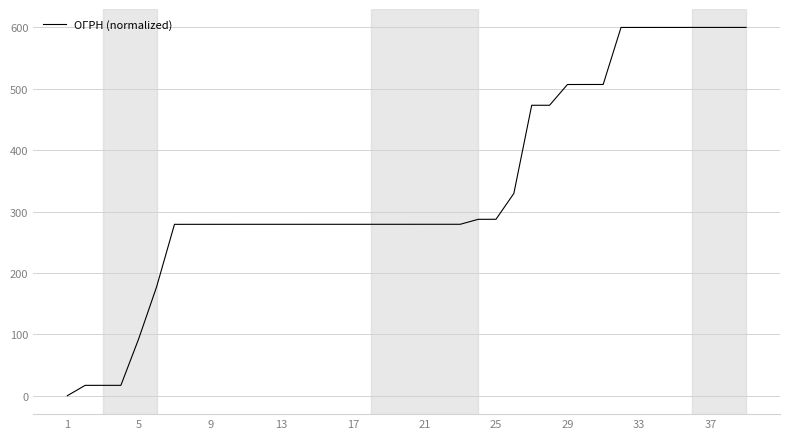

Count the number of categories in the chart.

39